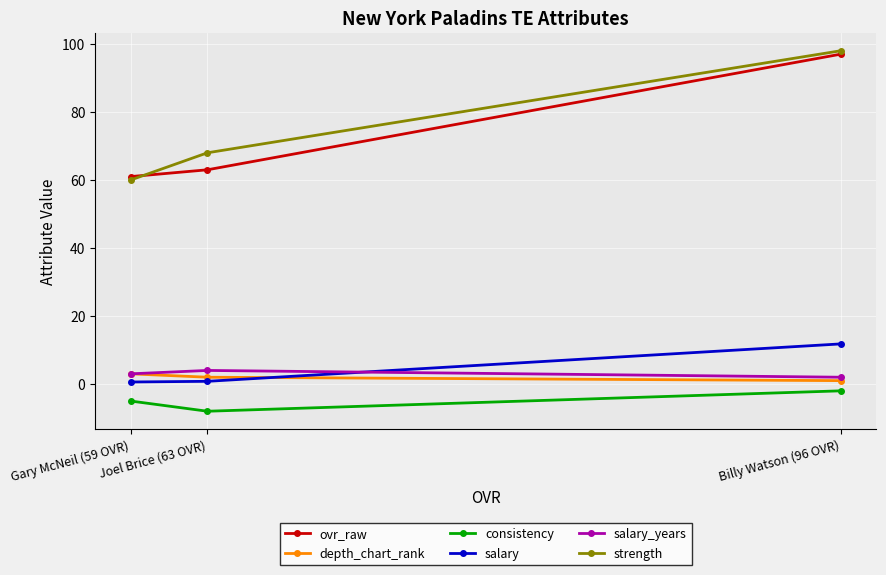

The consistency series shows -11.3 at Joel Brice (63 OVR). True or false?

False